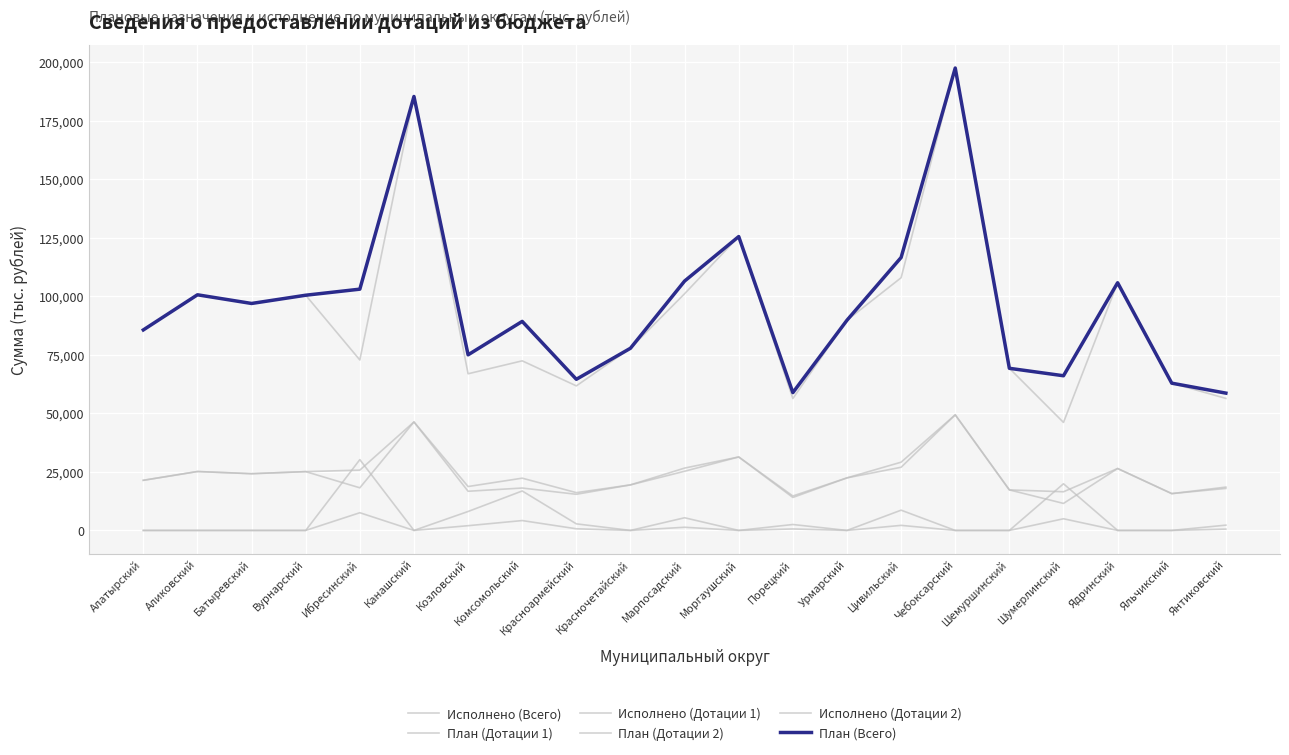

What is the highest value of the Исполнено (Дотации 2) series?

7557.0